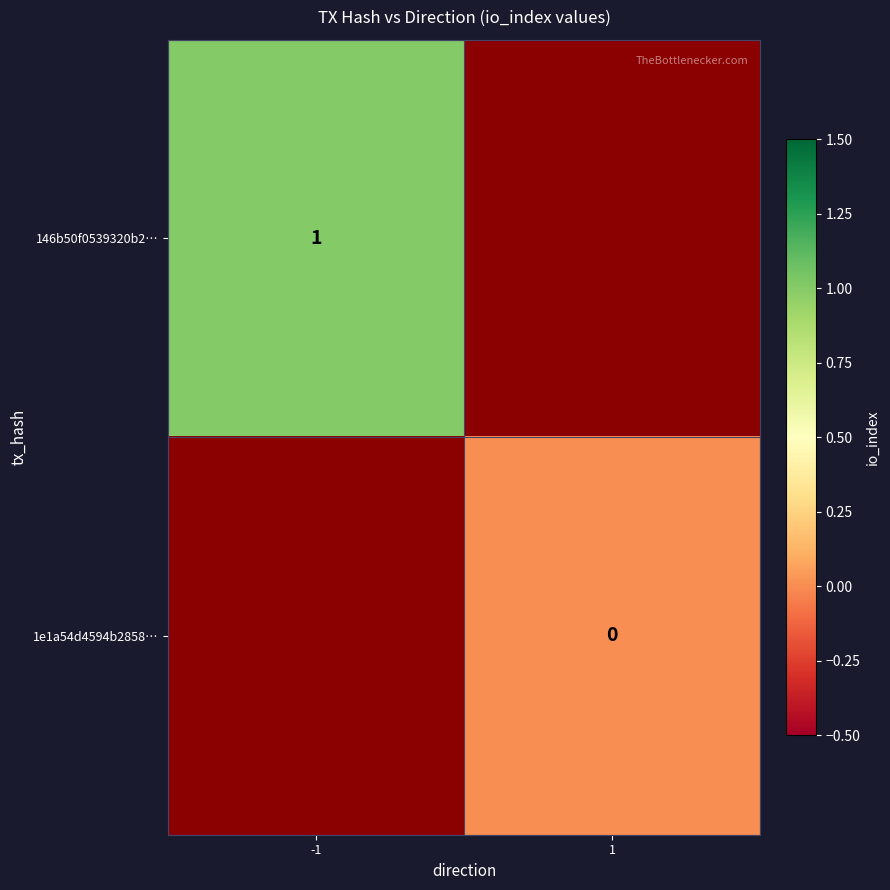

Rank the series by their average value, from highest to lowest.

146b50f0539320b2…, 1e1a54d4594b2858…